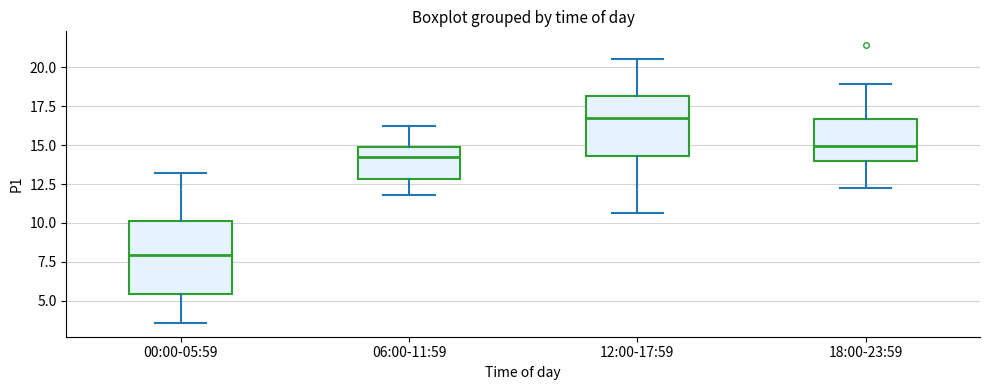

Where does the upper whisker of the box for 06:00-11:59 end on the y-axis? The values are not printed on the chart, so give them approximately, as read against the axis.

16.0